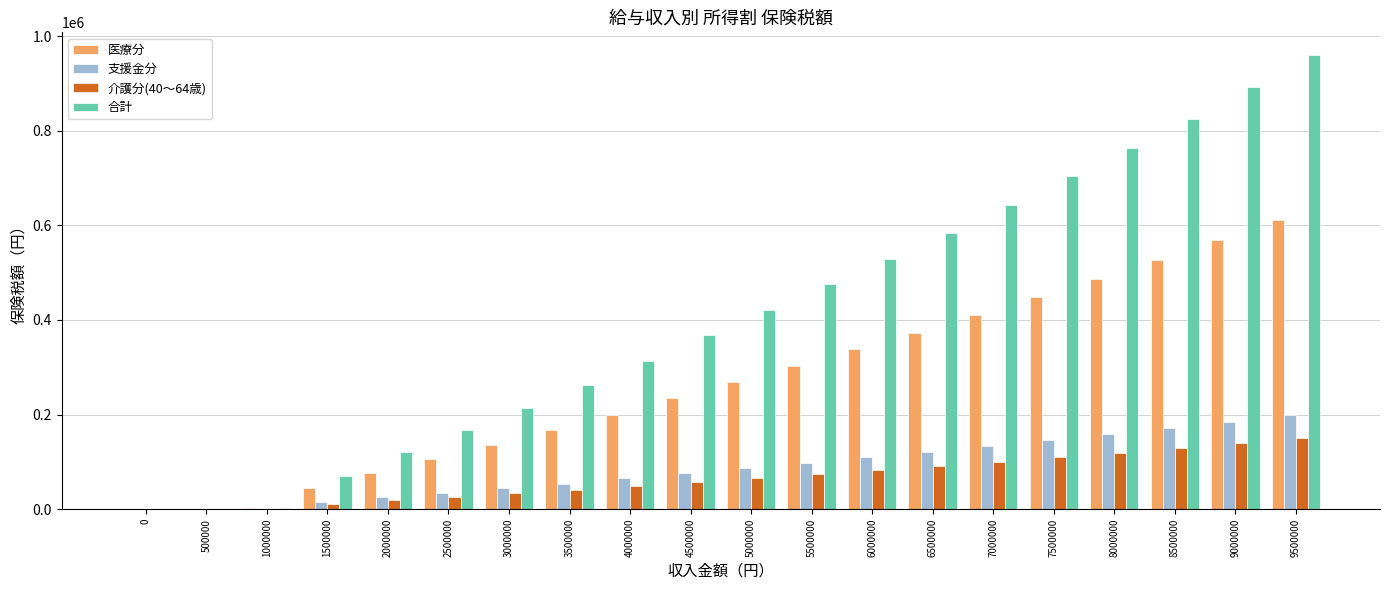

How many distinct data groups are displayed?

4